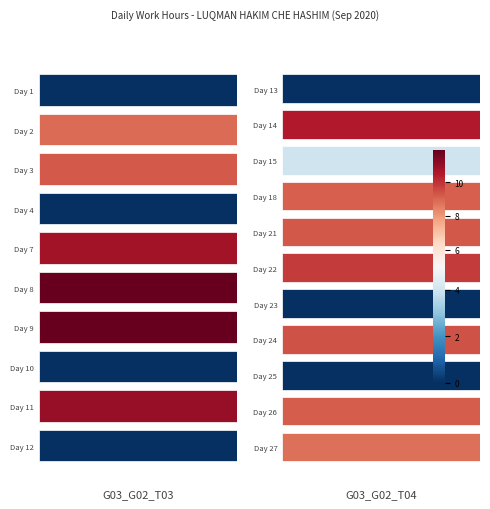

What is the greatest value displayed?

11.9